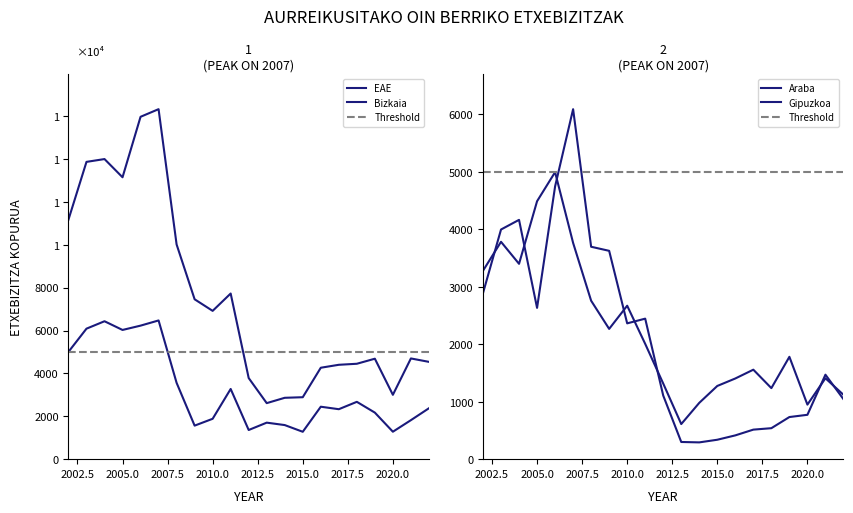

Which series has the largest total across all categories?

EAE